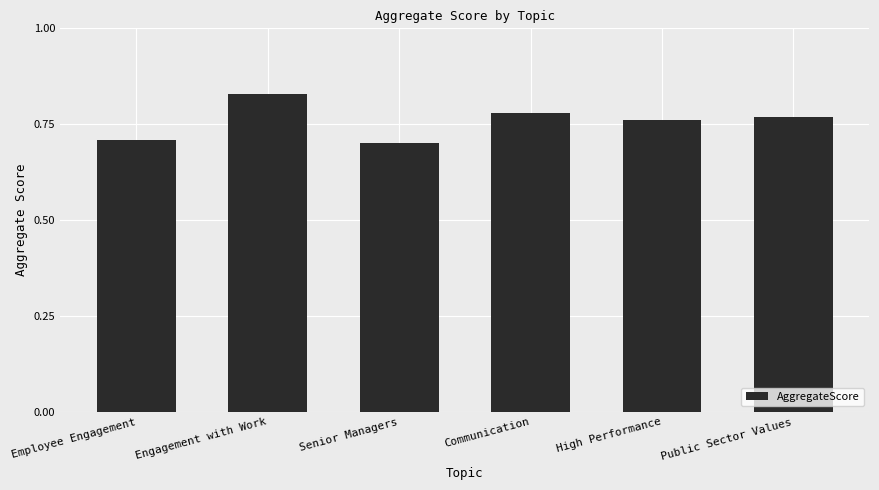

What is the label of the 5th bar from the right?

Engagement with Work